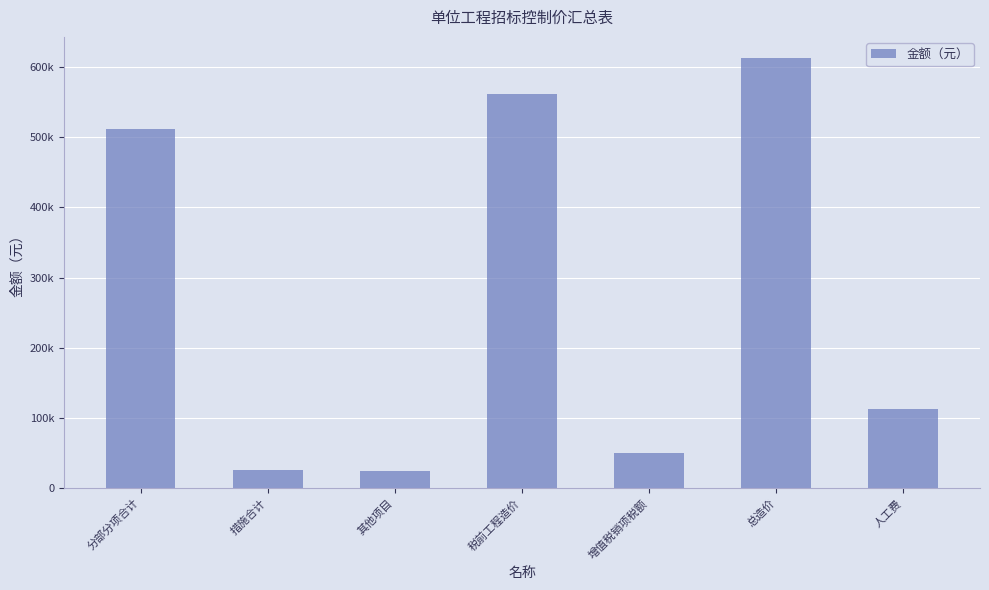

Which category has the lowest value across all series?

其他项目